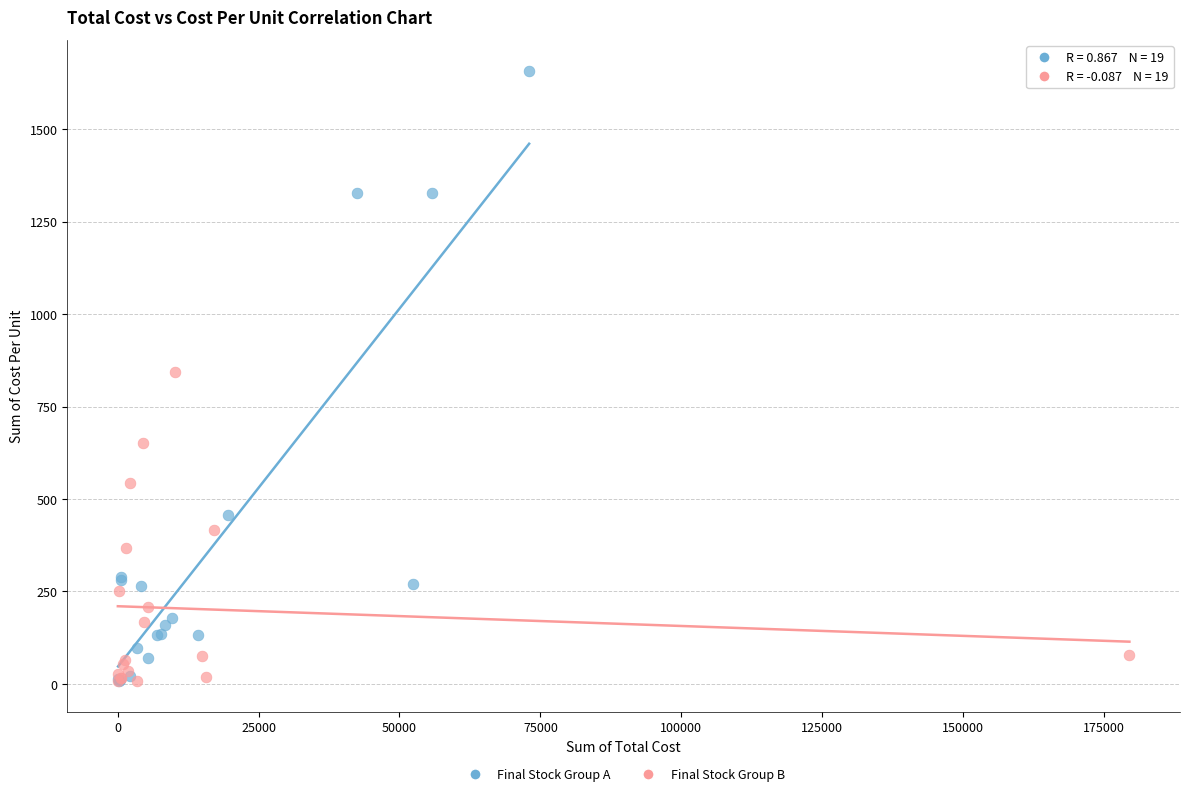

Which series contains the highest Y value?

Final Stock Group A